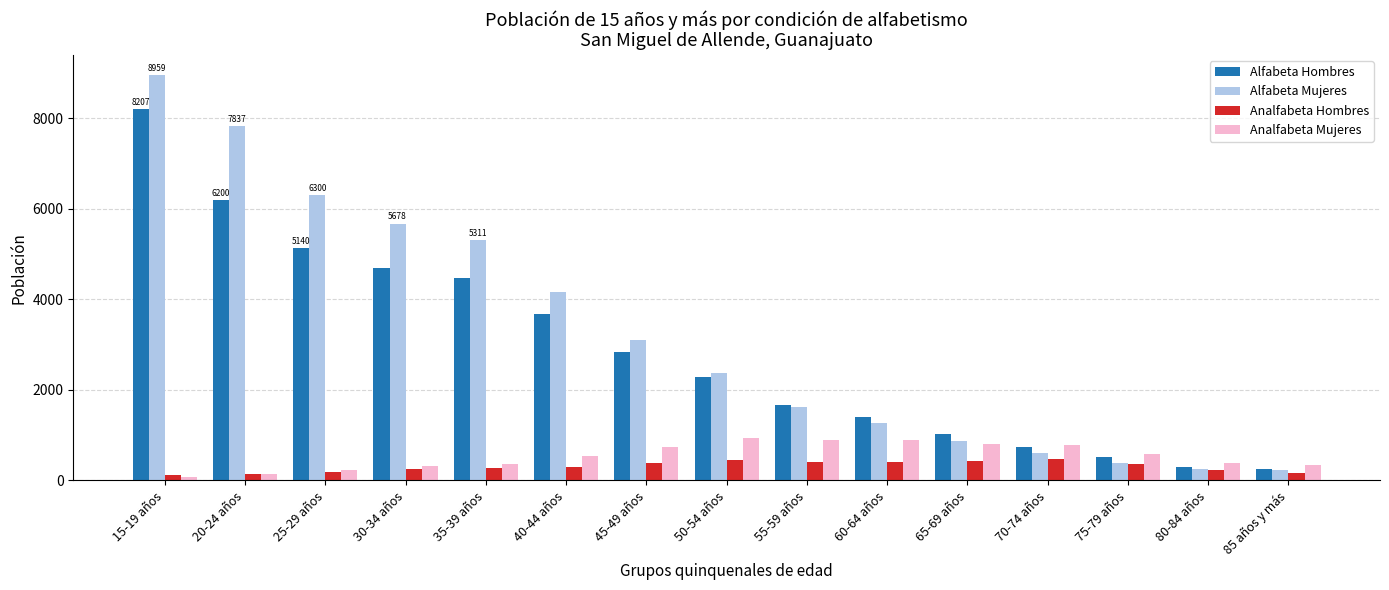

What is the difference between the maximum and second lowest values in the Alfabeta Mujeres series?

8715